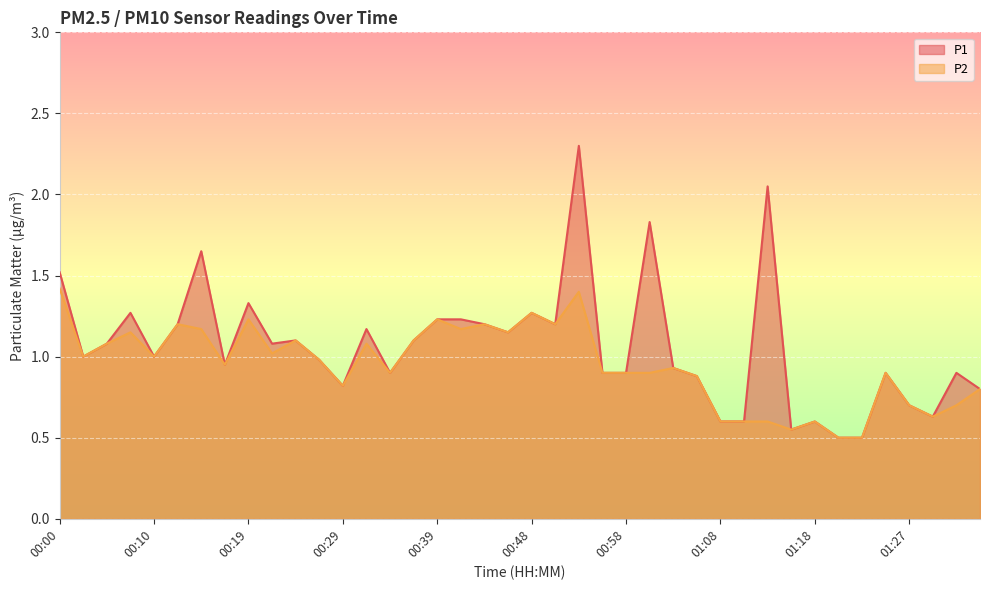

At which category does P1 reach its first local peak?

00:07